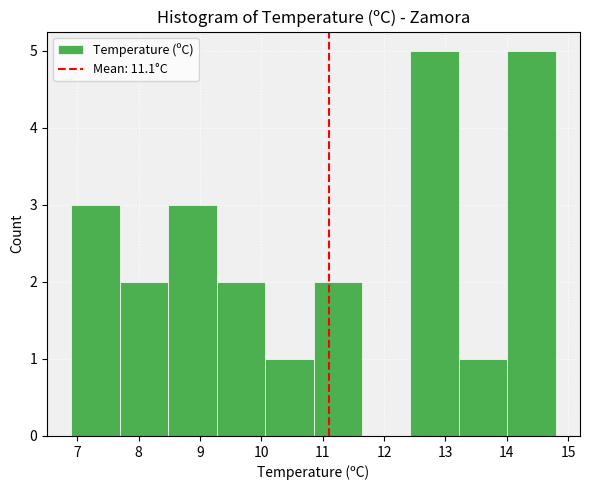

Reading left to right, list every bar in this chart as the range it spans on the x-axis followed by its height. Neither the bar edges nor the heights are printed on the chart, so give them approximately, as read against the axes.

6.90 to 7.69: 3
7.69 to 8.48: 2
8.48 to 9.27: 3
9.27 to 10.06: 2
10.06 to 10.85: 1
10.85 to 11.64: 2
11.64 to 12.43: 0
12.43 to 13.22: 5
13.22 to 14.01: 1
14.01 to 14.80: 5